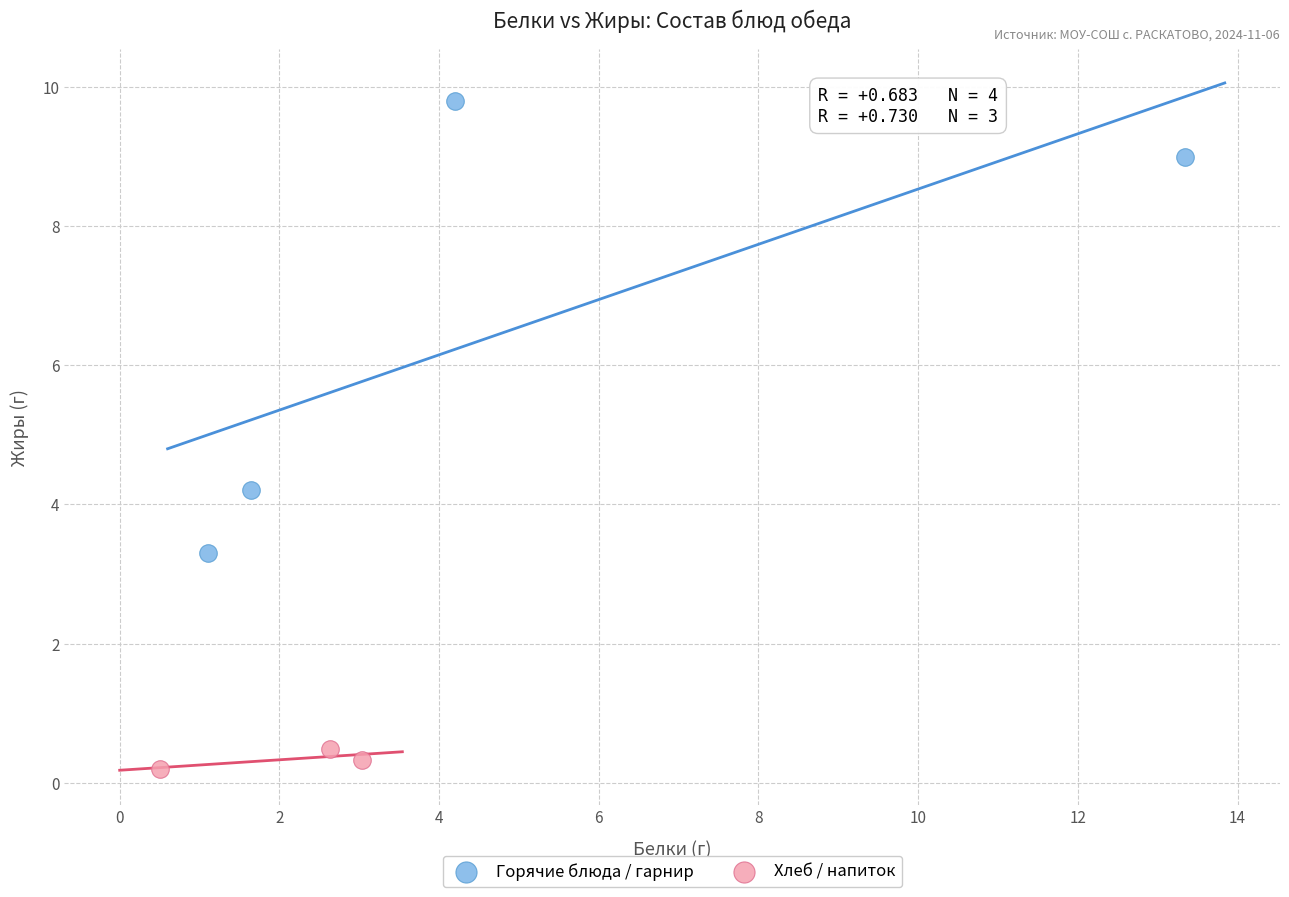

Which series reaches the minimum Y coordinate?

Хлеб / напиток